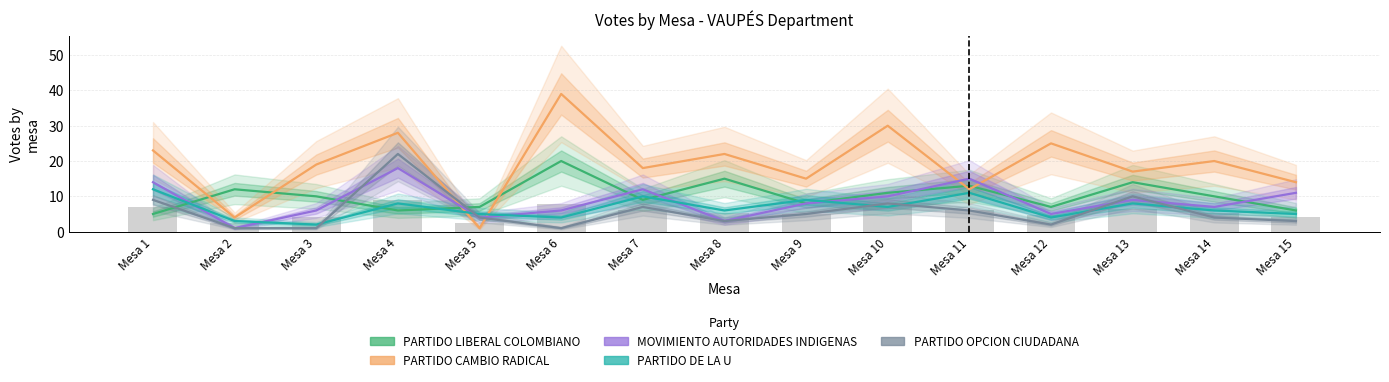

List the labels in order of PARTIDO LIBERAL COLOMBIANO value, largest first.

Mesa 6, Mesa 8, Mesa 13, Mesa 11, Mesa 2, Mesa 10, Mesa 3, Mesa 14, Mesa 7, Mesa 9, Mesa 5, Mesa 12, Mesa 4, Mesa 15, Mesa 1